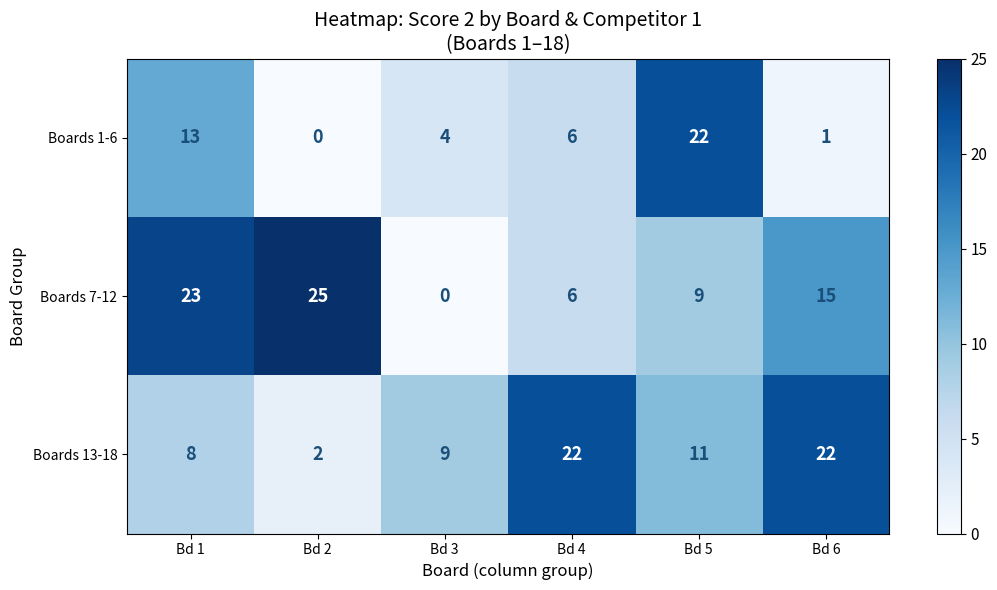

Rank the categories by Boards 7-12 value from lowest to highest.

Bd 3, Bd 4, Bd 5, Bd 6, Bd 1, Bd 2